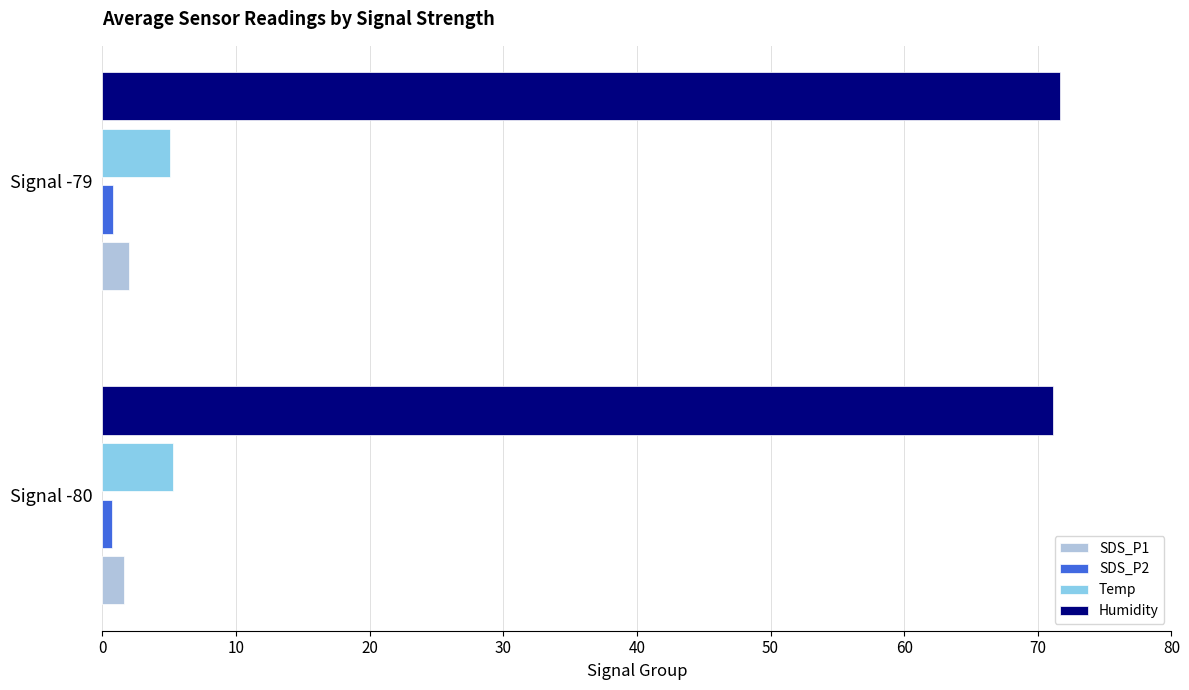

Is it true that Humidity equals 46.8 at Signal -79?

False